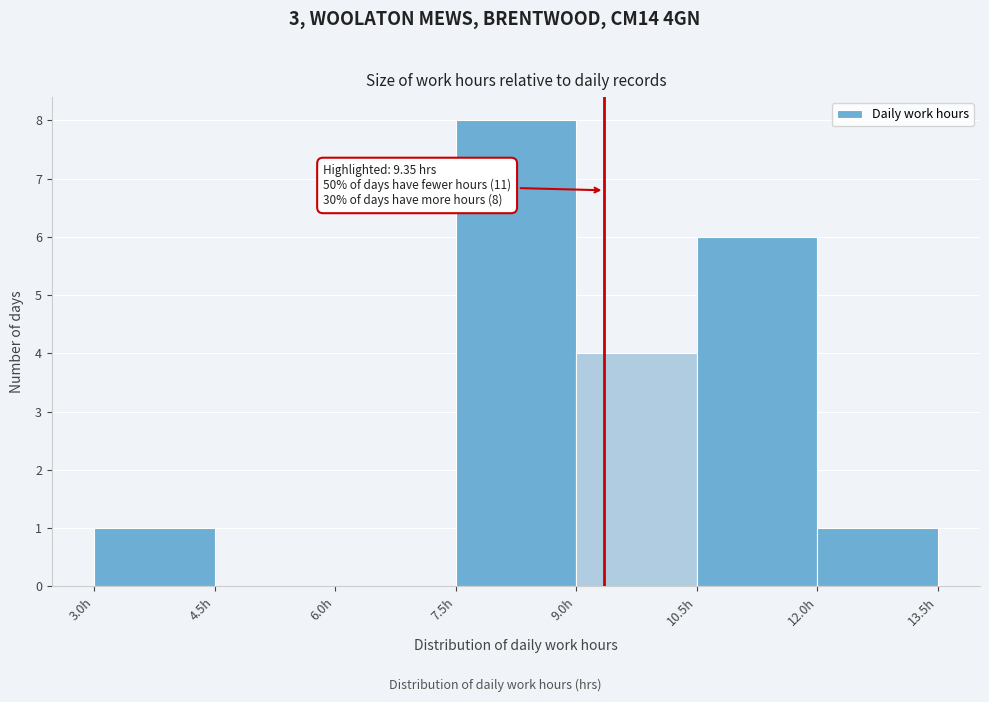

Over which range of the x-axis is the bar tallest?

7.5 to 9.0